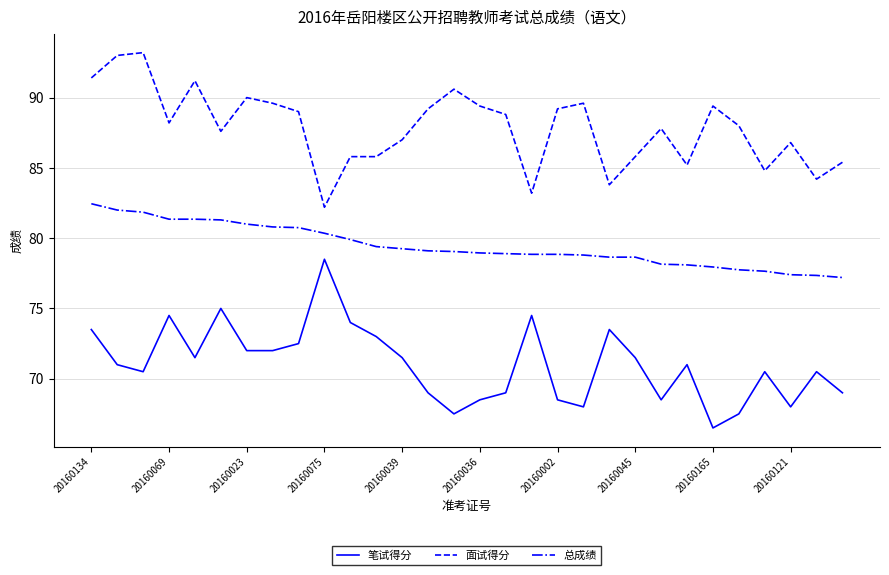

List the series in order of their overall mean, highest first.

面试得分, 总成绩, 笔试得分